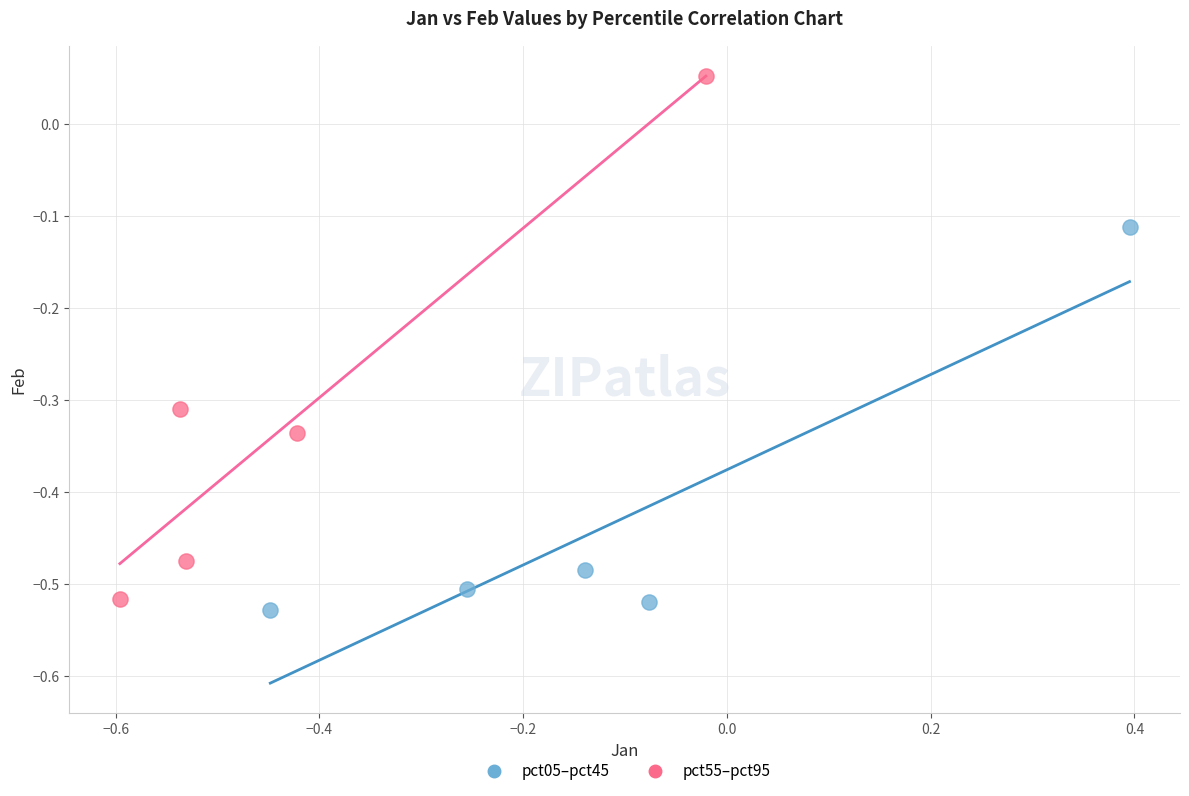

Which series reaches the maximum Y coordinate?

pct55–pct95